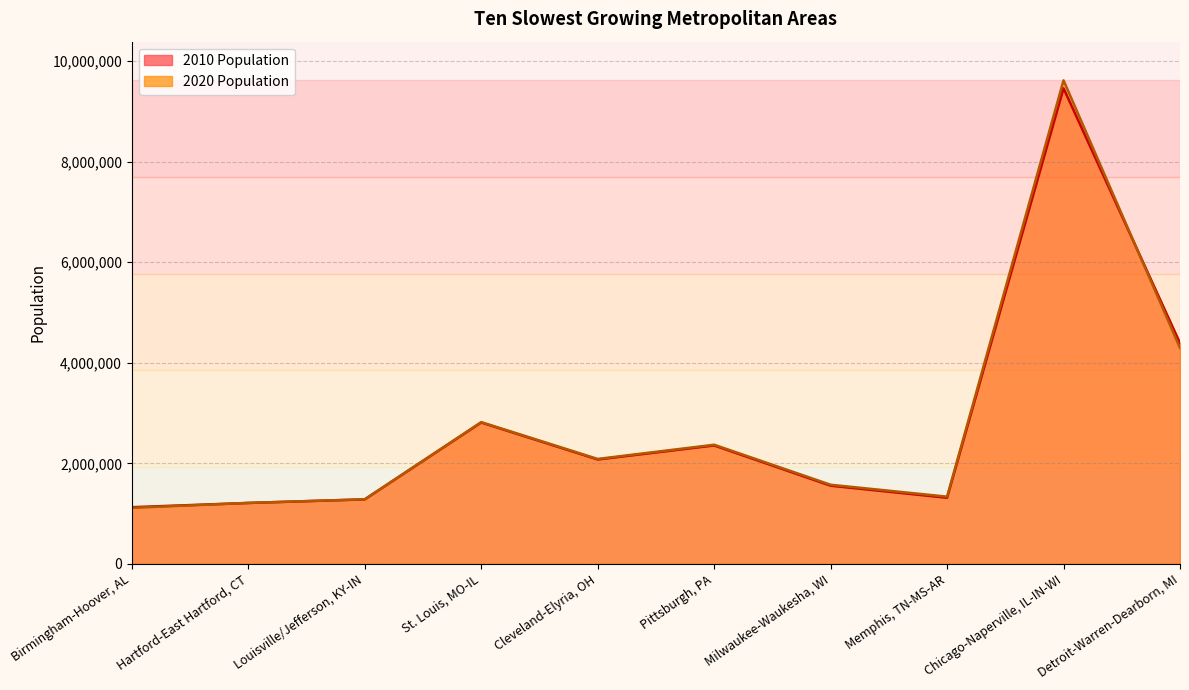

What is the total value across all series at St. Louis, MO-IL?

5633149